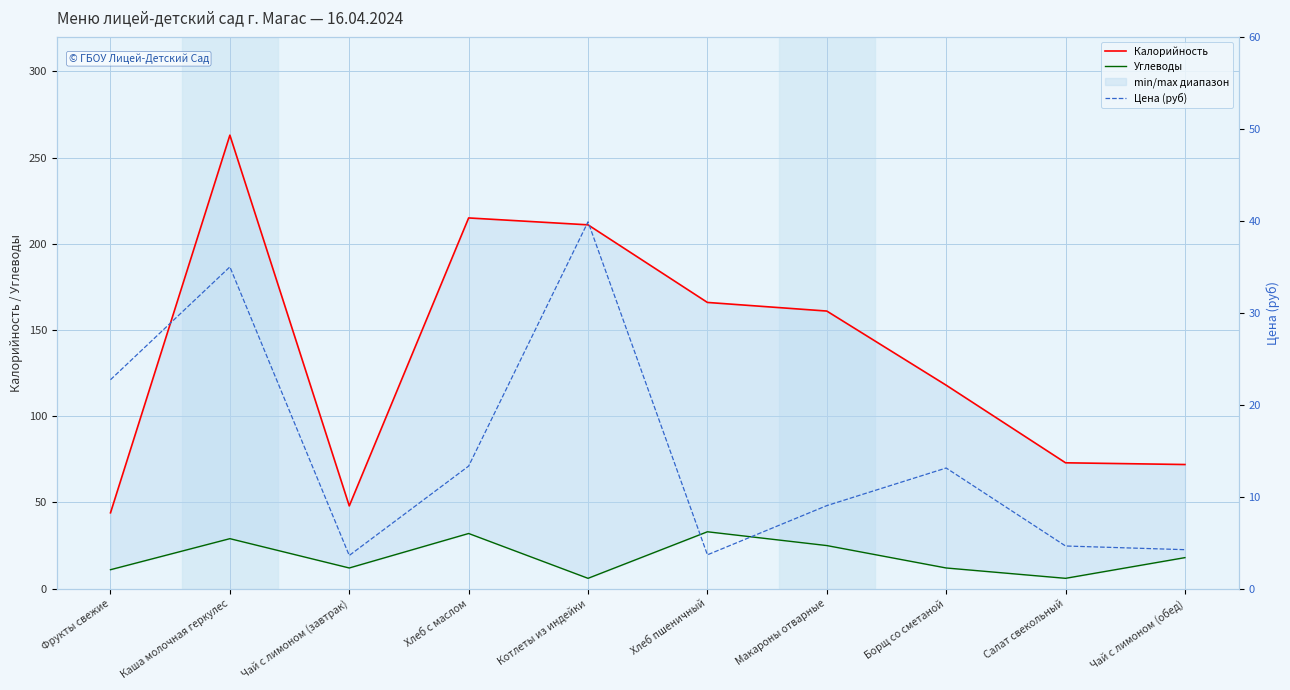

Between Чай с лимоном (завтрак) and Макароны отварные, which is larger?

Макароны отварные